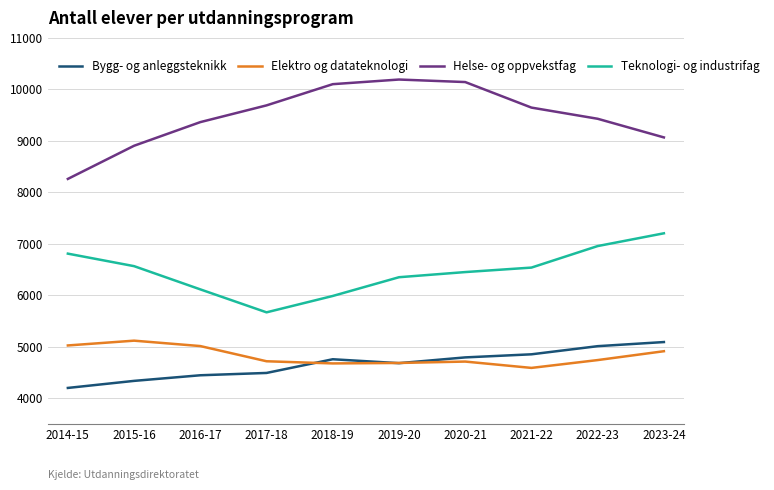

What is the sum of the Teknologi- og industrifag values at 2014-15 and 2015-16?

13371